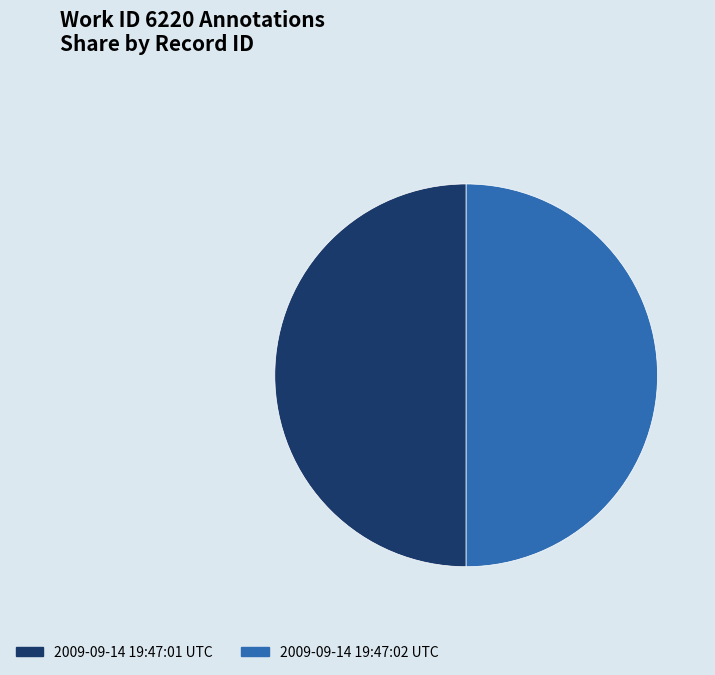

Is it true that 2009-09-14 19:47:02 UTC is 62% of the pie?

False